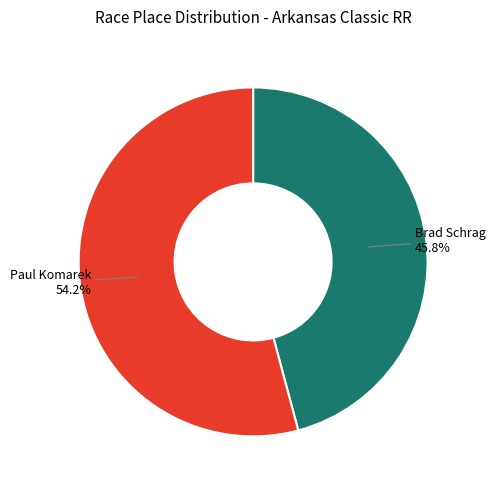

The Paul Komarek slice represents 41% of the pie. True or false?

False